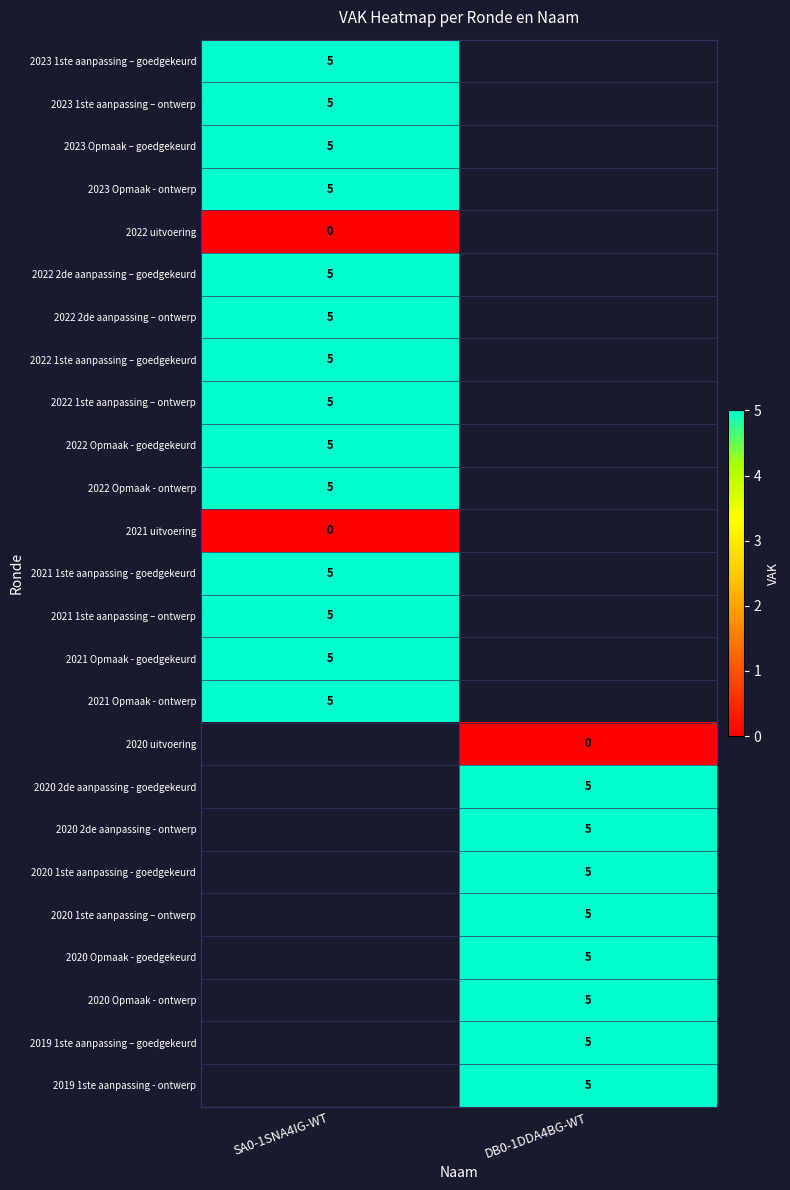

Is it true that 2022 1ste aanpassing – goedgekeurd equals 5 at SA0-1SNA4IG-WT?

True